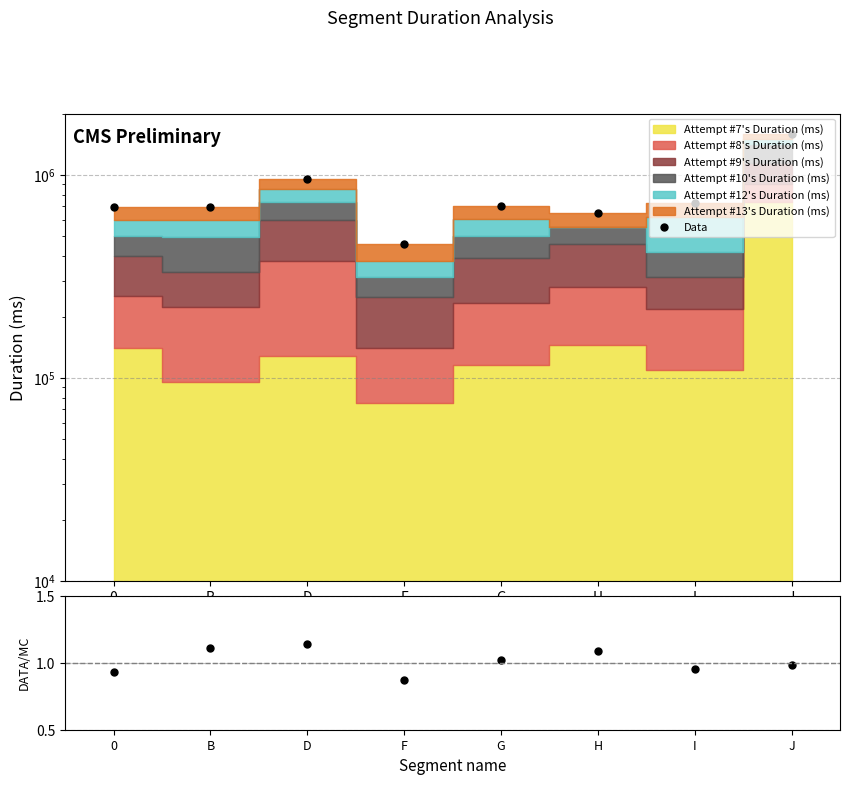

What is the difference between the maximum and minimum values?

1139433